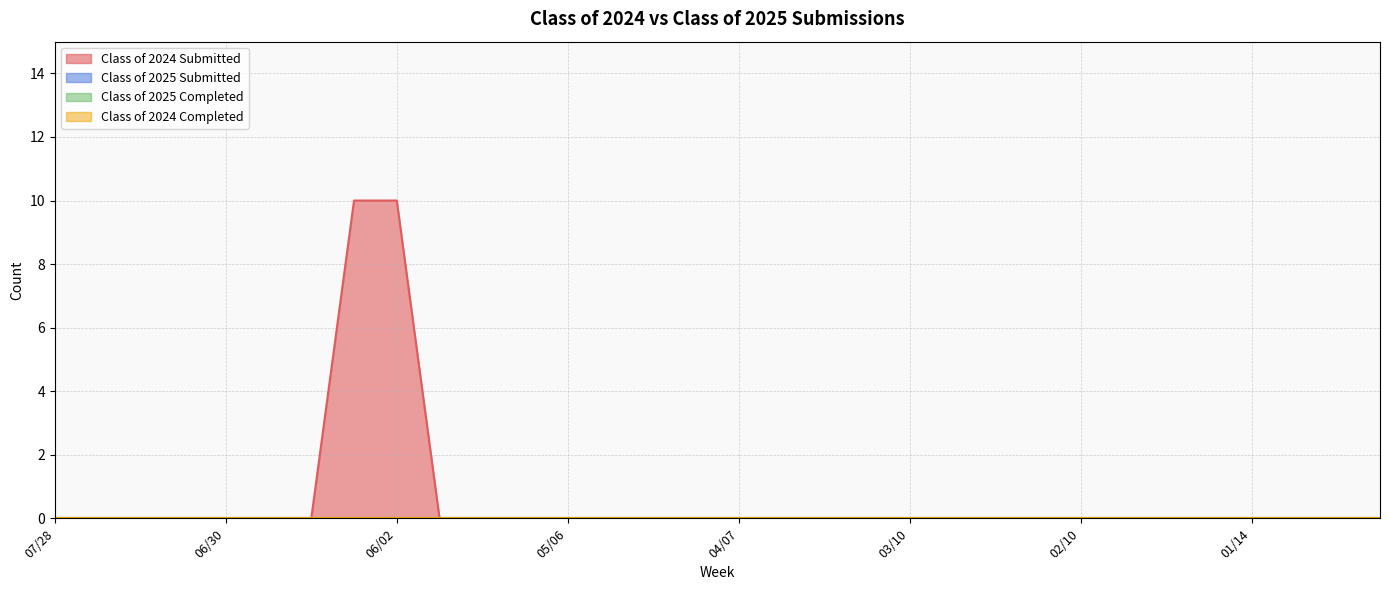

How many lines are shown in the chart?

4